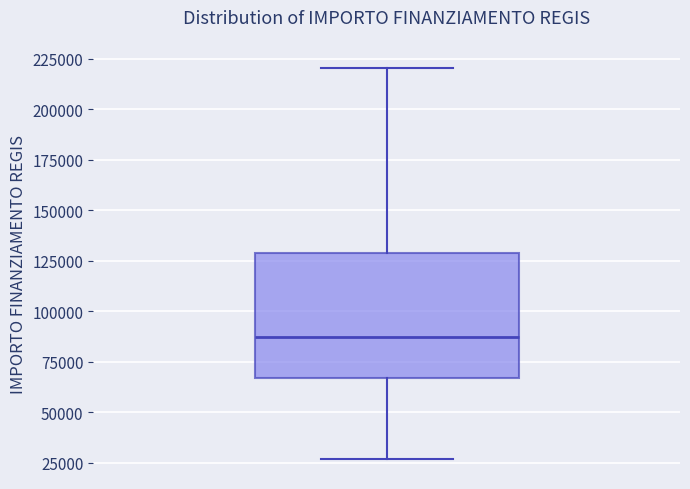

Transcribe this box plot: give where the median line is, the range the box spans, and where the two whiskers end, as read against the y-axis. The values are not printed on the chart, so give them approximately, as read against the axis.

median 85000, box 65000 to 130000, whiskers 25000 to 220000